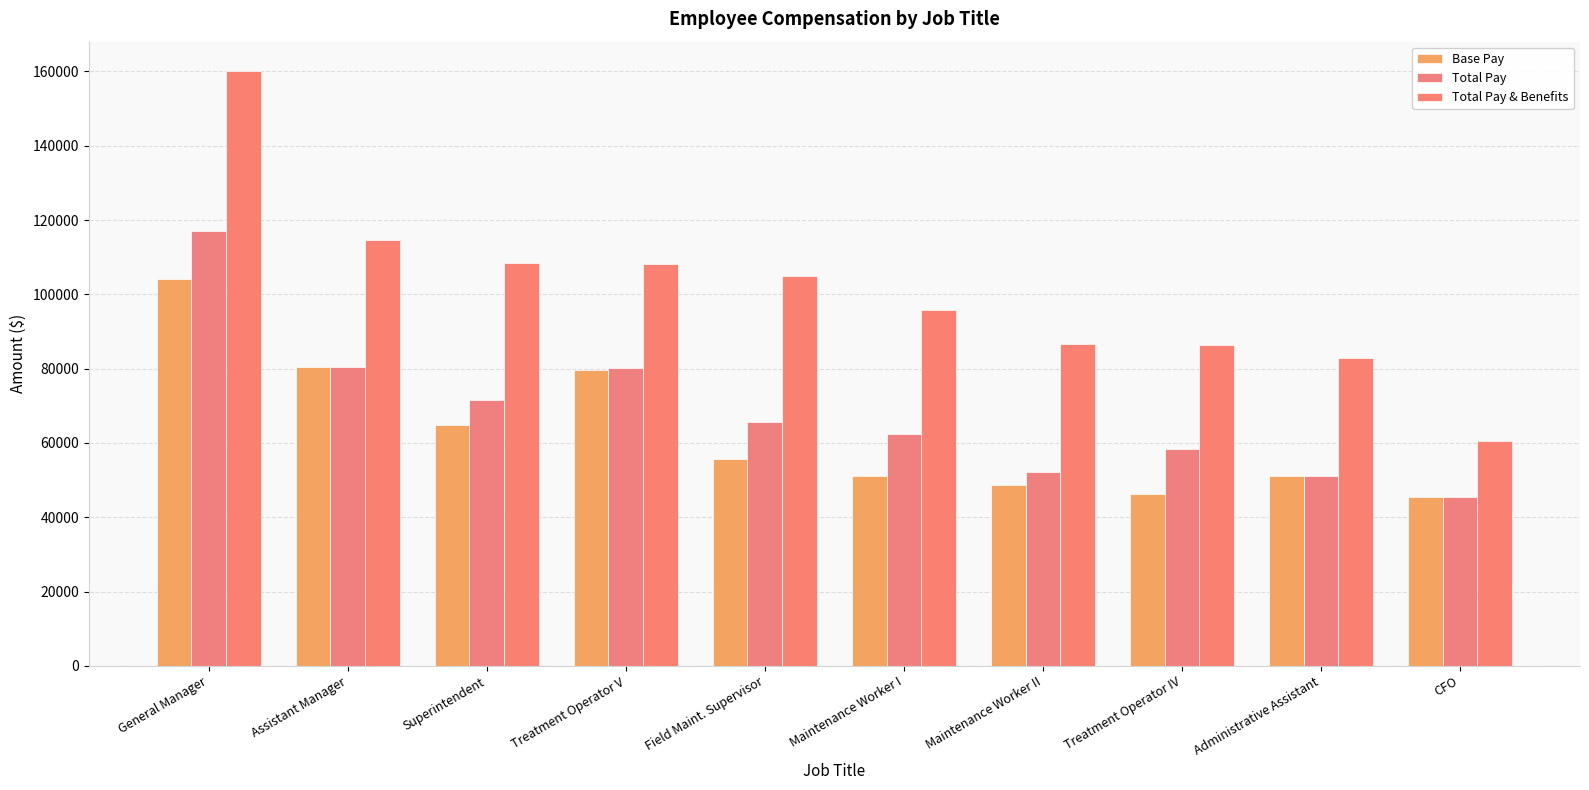

Reading right to left, what are all the values shown in this chart?

Base Pay: 45487	51127	46301	48714	51166	55796	79716	64709	80423	104187
Total Pay: 45487	51127	58409	52200	62309	65662	80069	71516	80423	117166
Total Pay & Benefits: 60497	82735	86494	86661	95773	105032	108171	108381	114513	160014